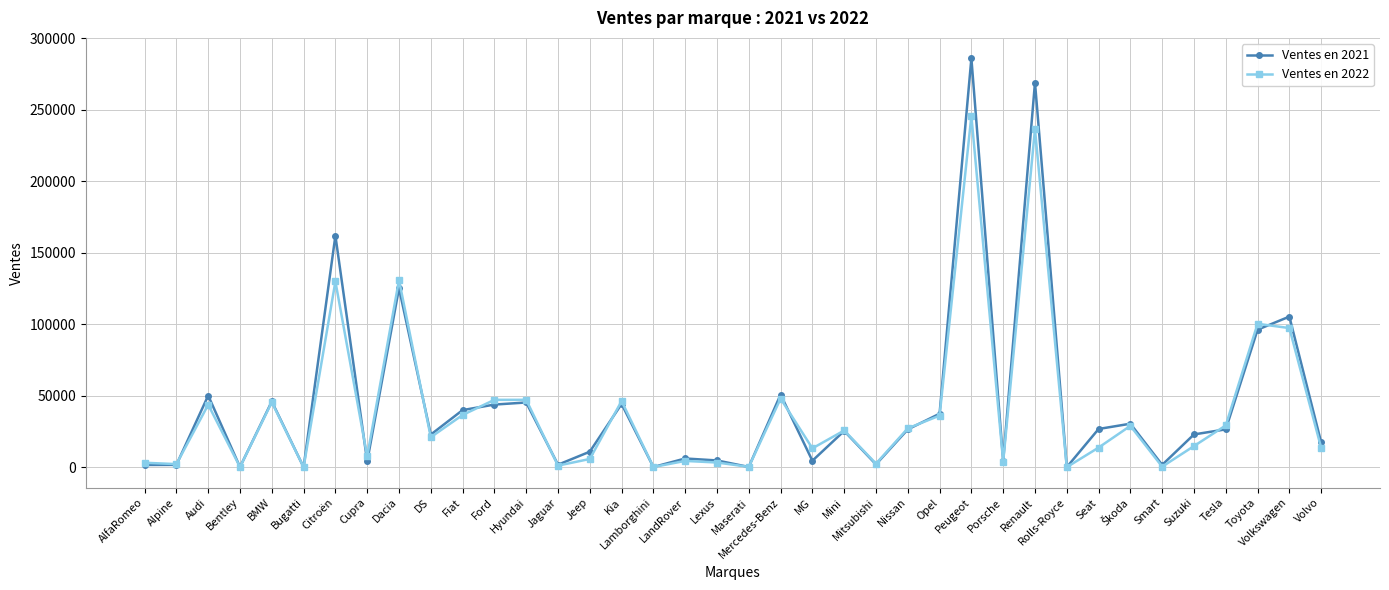

Rank the series by their maximum value, from lowest to highest.

Ventes en 2022, Ventes en 2021